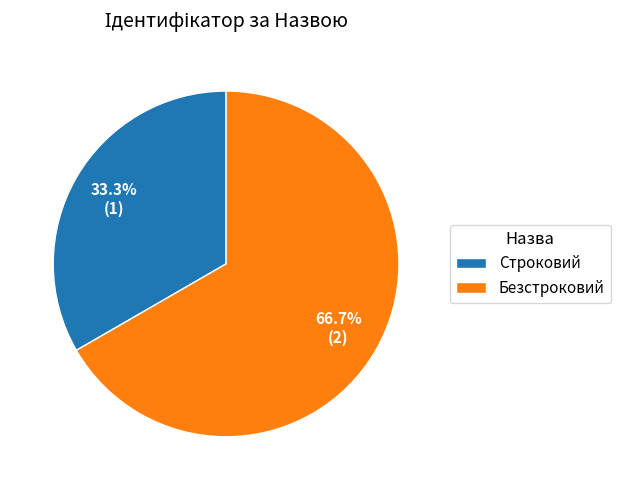

Does Строковий account for over 50% of the chart?

No